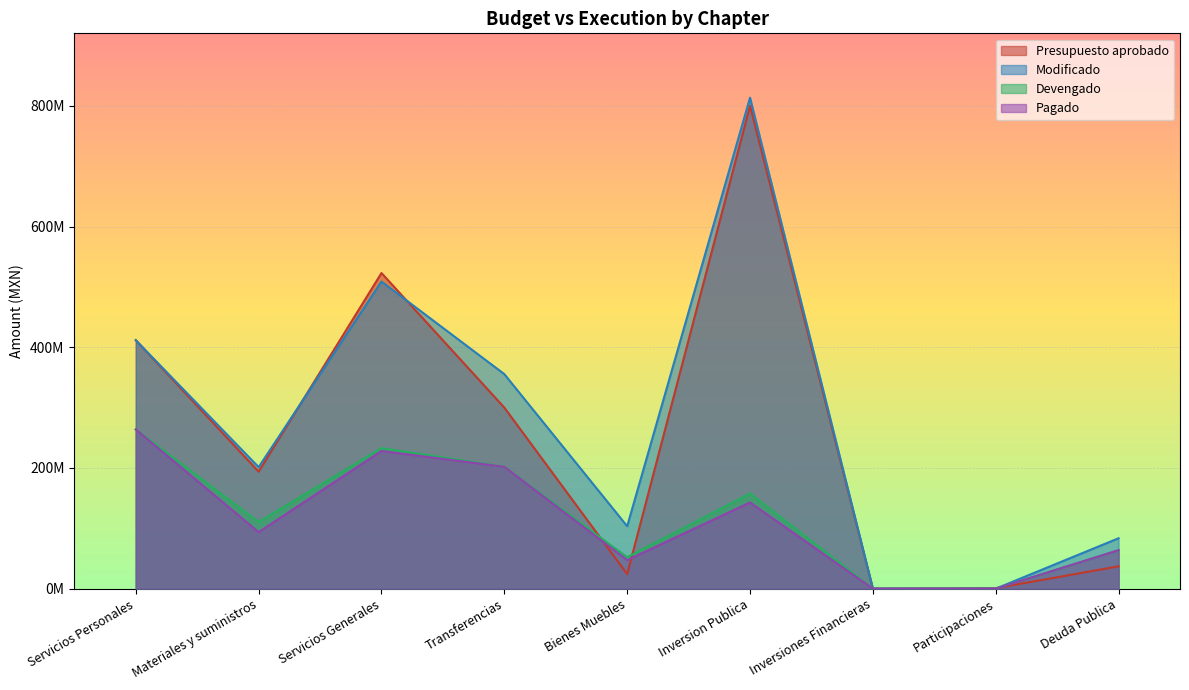

At which category does Devengado reach its first local valley?

Materiales y suministros